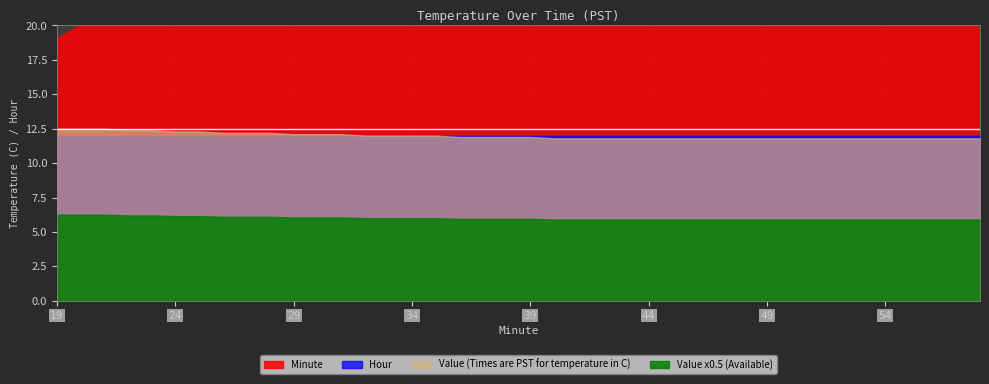

True or false: Minute and Value cross at least once.

False